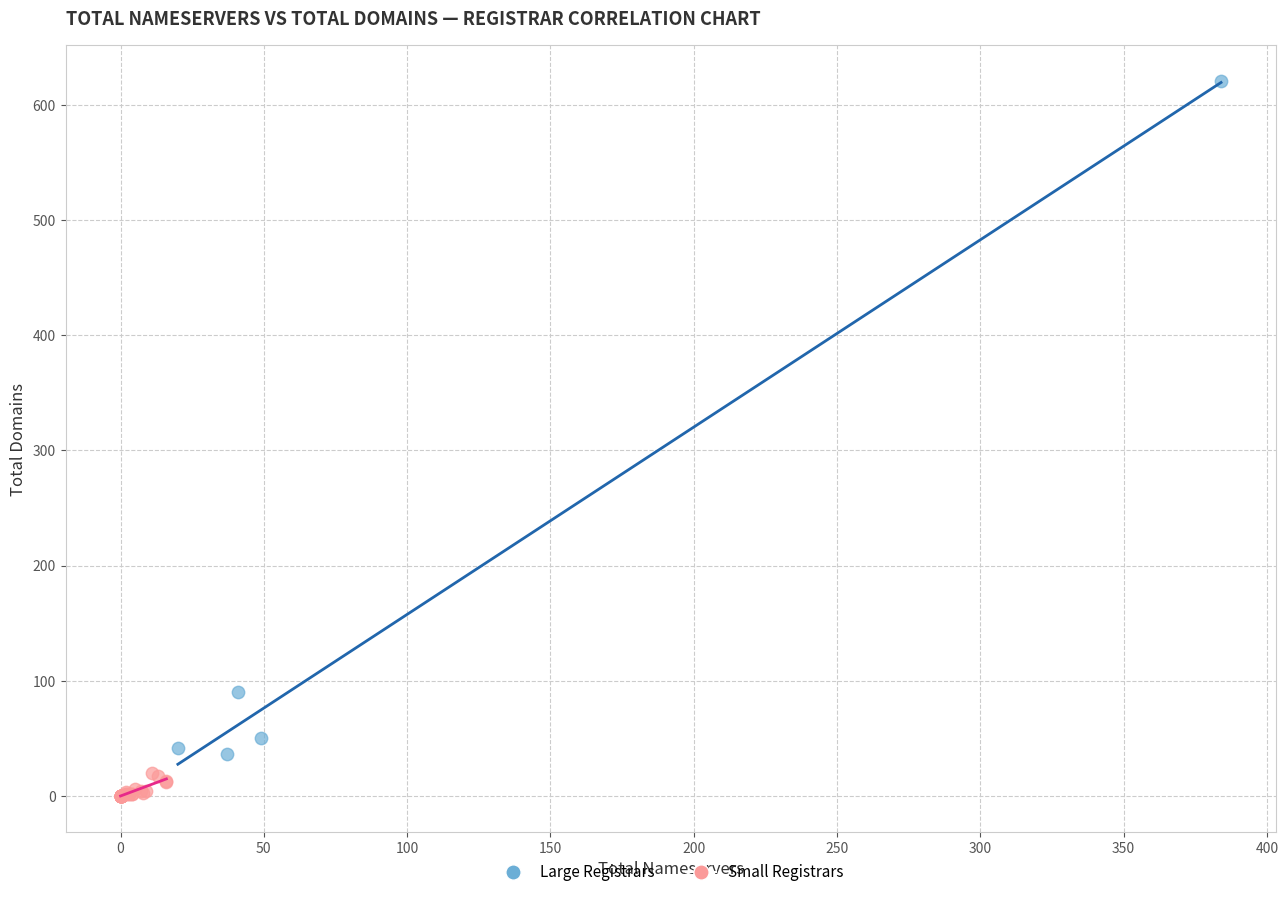

Which series contains the lowest Y value?

Small Registrars